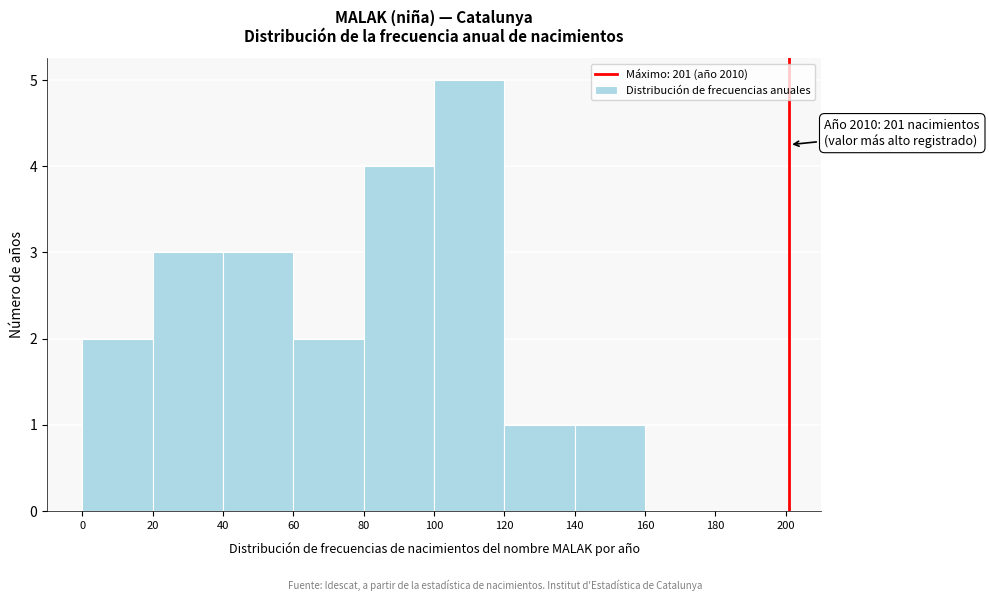

Over which range of the x-axis is the bar tallest?

100 to 120